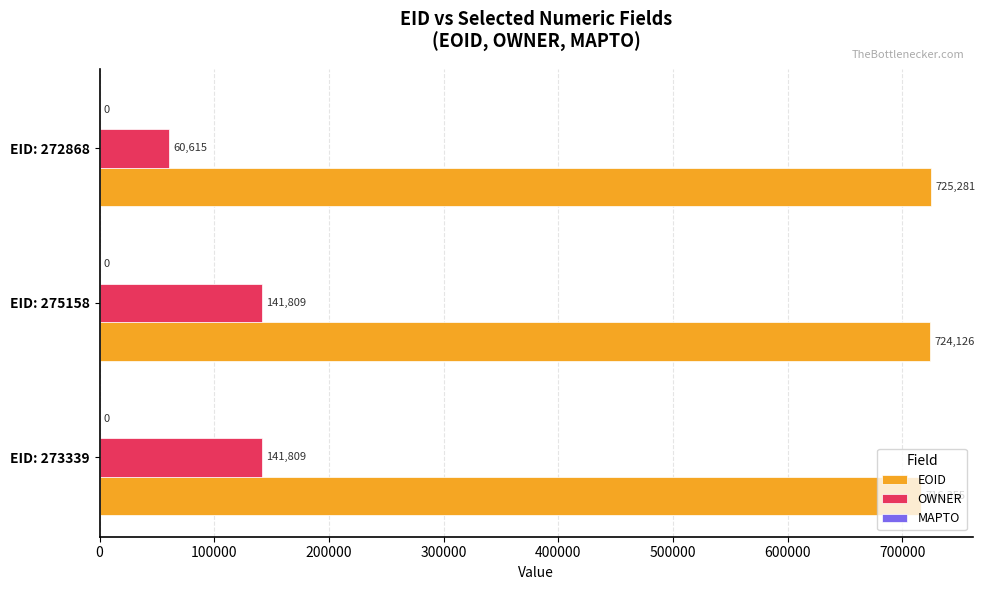

What is the greatest value displayed?

725281